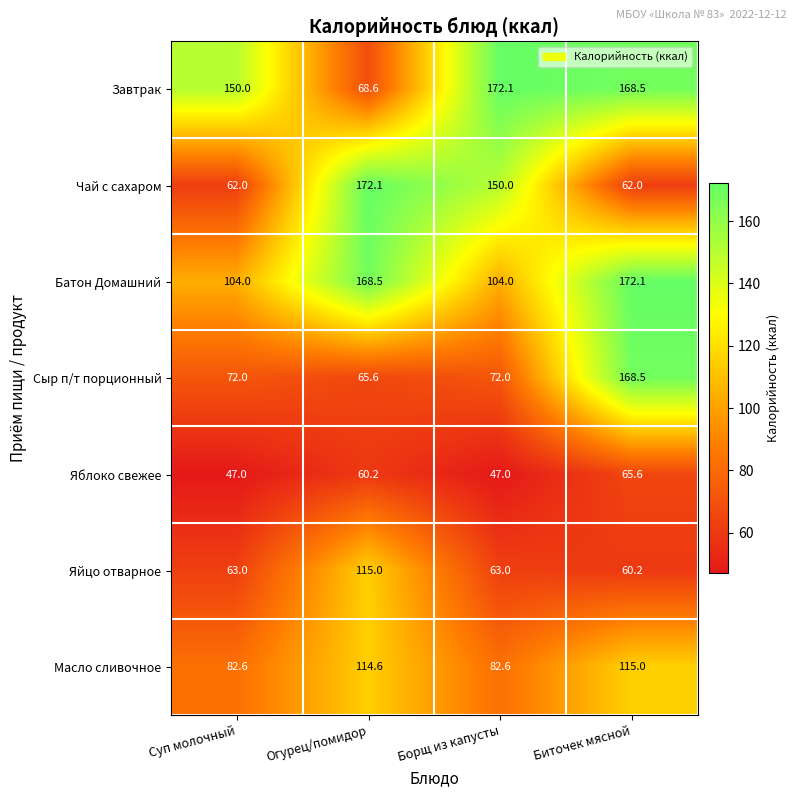

The Яблоко свежее series shows 72.1 at Суп молочный. True or false?

False